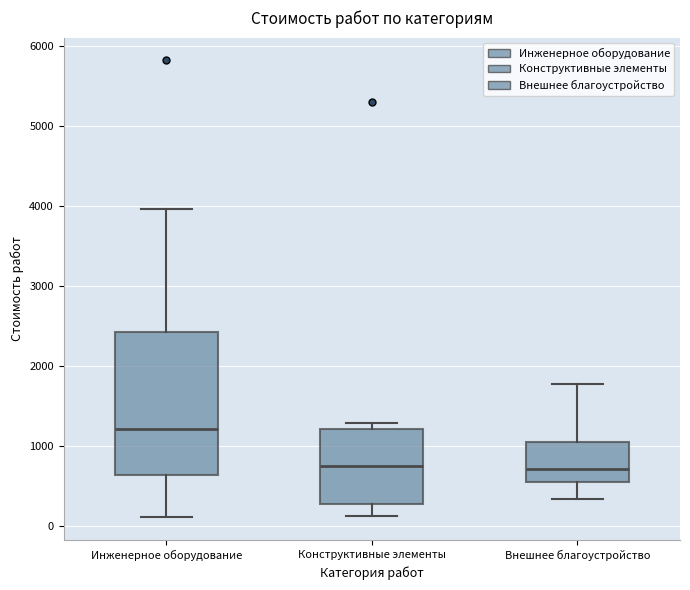

Which box is the tallest, from its lower edge to its upper edge?

Инженерное оборудование